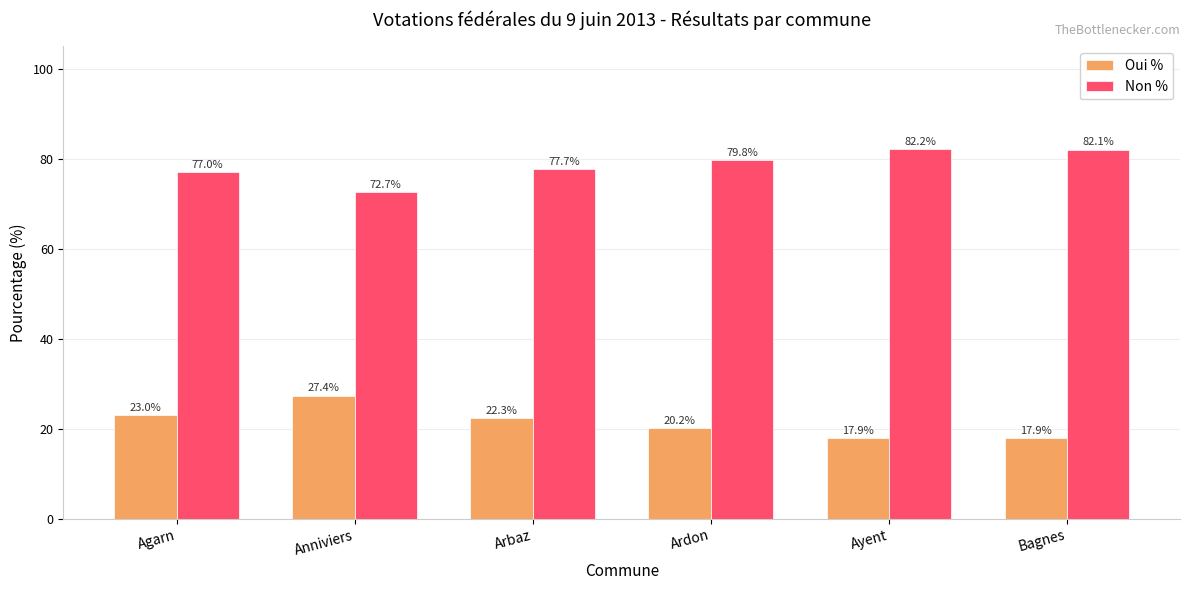

What is the approximate value of Oui % at Ayent?

17.9